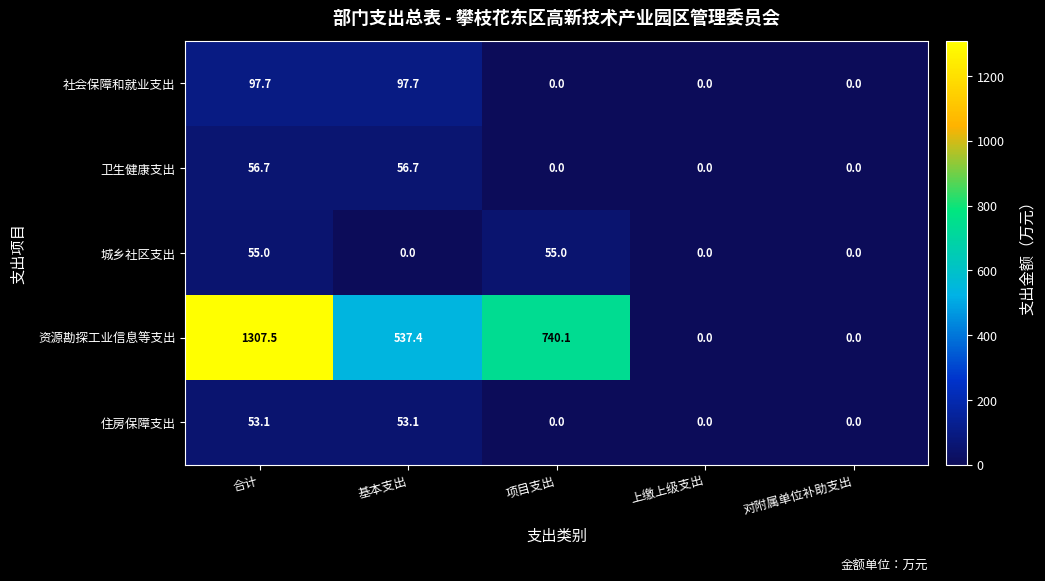

Reading left to right, extract all data points from this chart.

社会保障和就业支出: 合计=97.7	基本支出=97.7	项目支出=0.0	上缴上级支出=0.0	对附属单位补助支出=0.0
卫生健康支出: 合计=56.7	基本支出=56.7	项目支出=0.0	上缴上级支出=0.0	对附属单位补助支出=0.0
城乡社区支出: 合计=55.0	基本支出=0.0	项目支出=55.0	上缴上级支出=0.0	对附属单位补助支出=0.0
资源勘探工业信息等支出: 合计=1307.5	基本支出=537.4	项目支出=740.1	上缴上级支出=0.0	对附属单位补助支出=0.0
住房保障支出: 合计=53.1	基本支出=53.1	项目支出=0.0	上缴上级支出=0.0	对附属单位补助支出=0.0